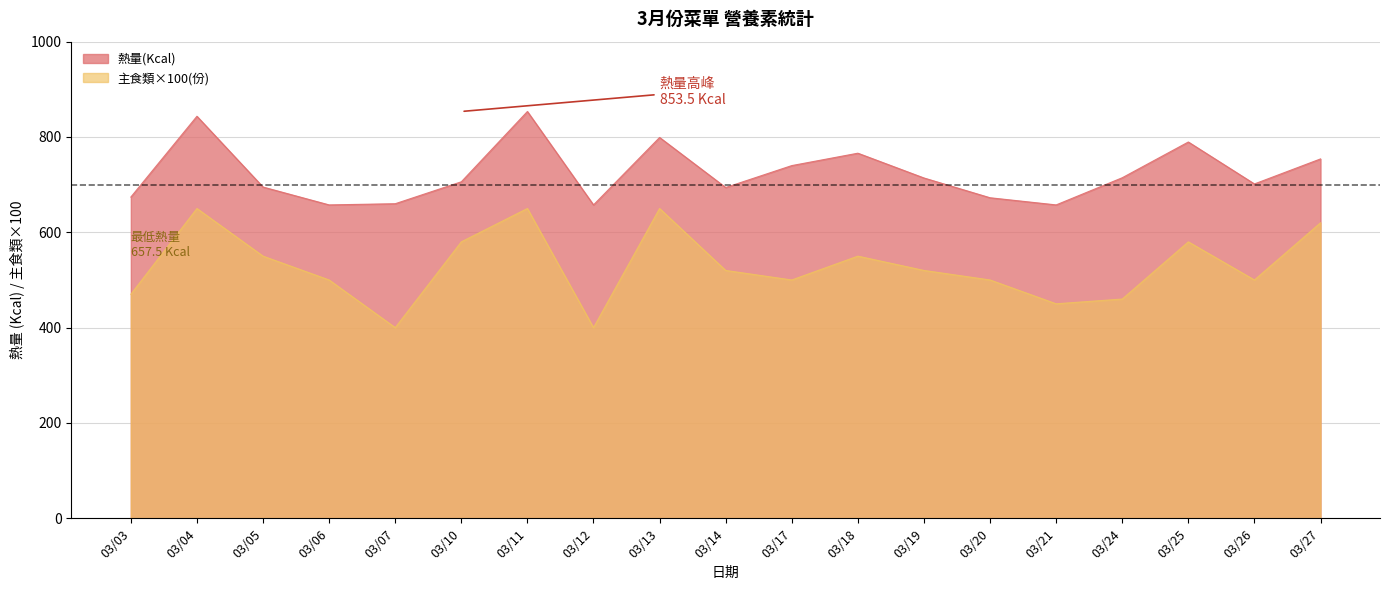

Does the chart have visible grid lines?

Yes